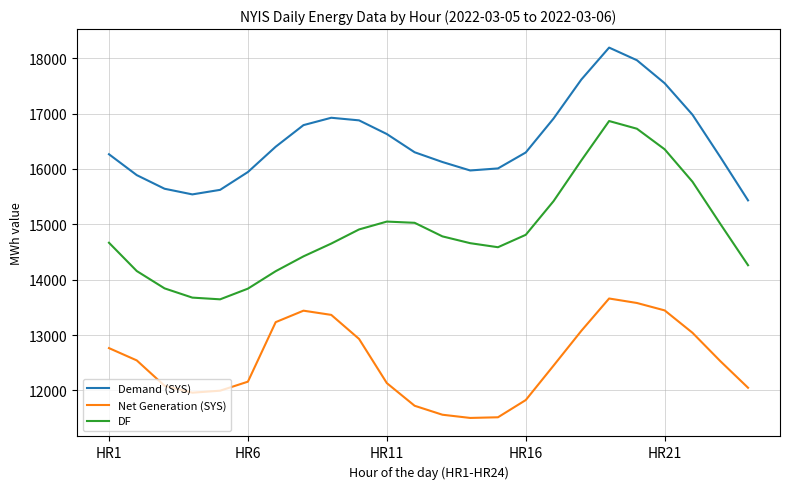

True or false: DF and Demand (SYS) cross at least once.

False